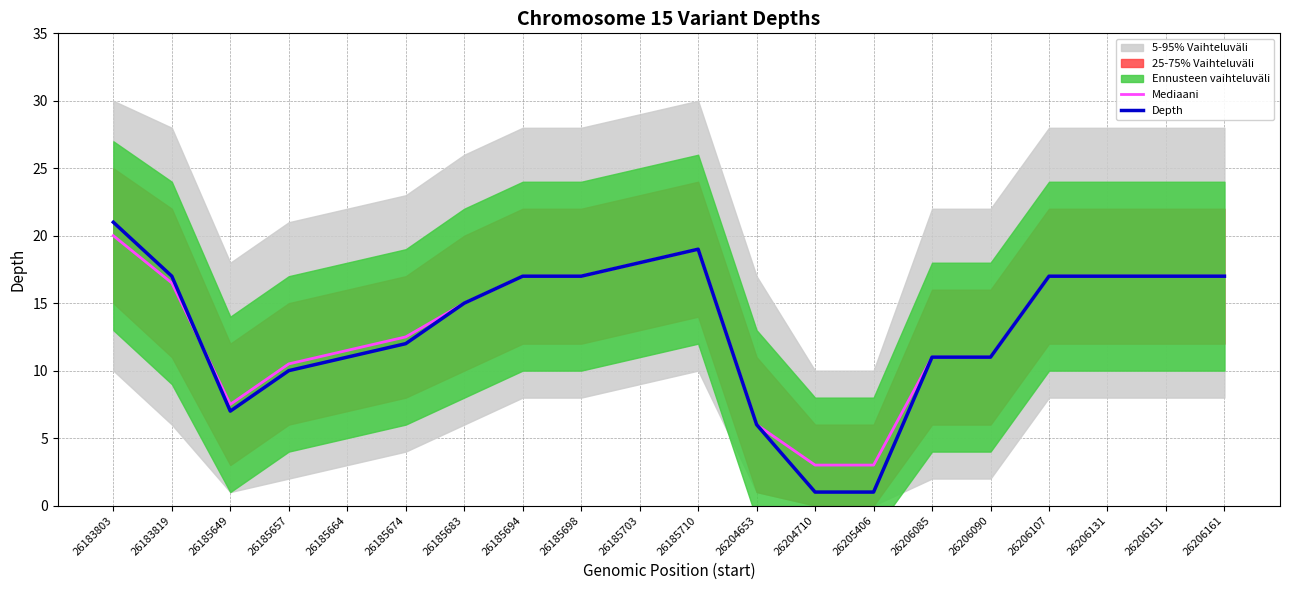

At which label is Depth closest to 11?

26185664